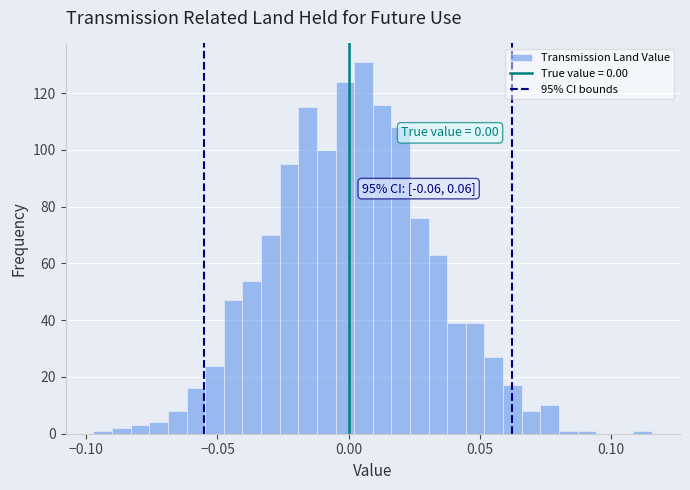

Around what value on the x-axis is the tallest bar? Give the approximate position of its centre, as read against the axis.

0.005